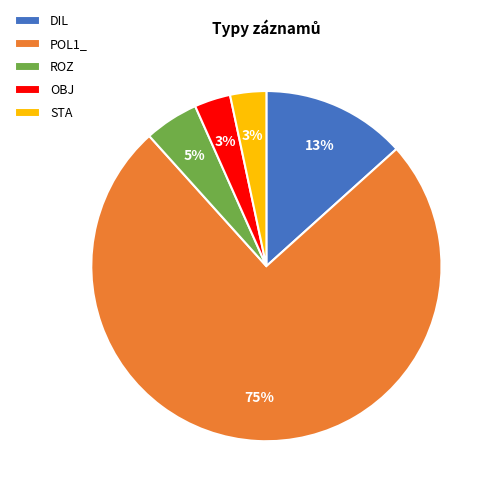

How many slices are in this pie chart?

5